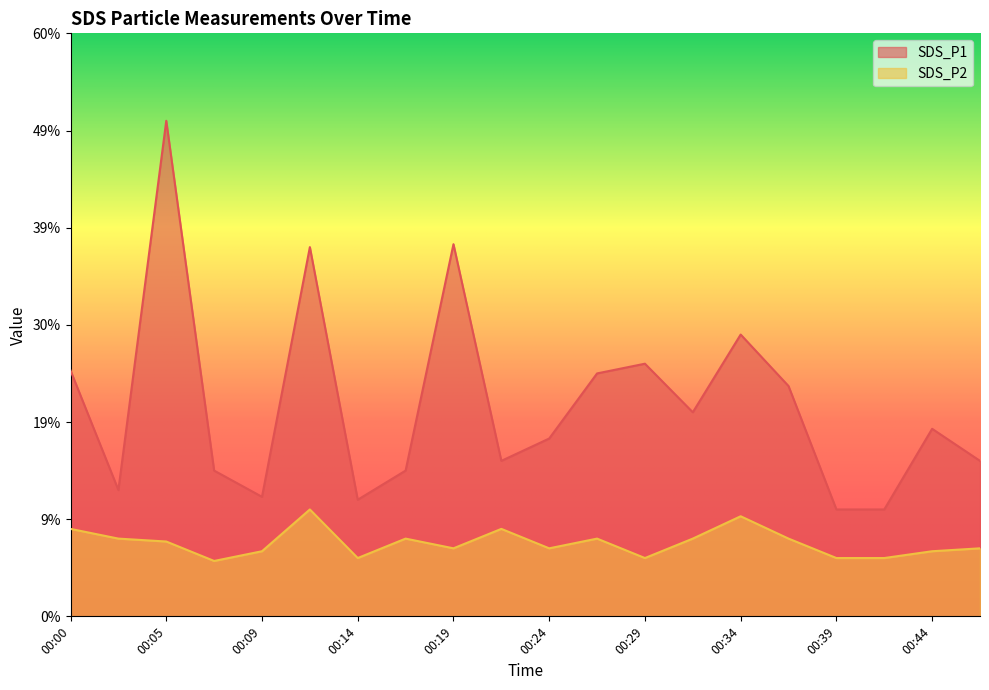

What is the total value across all series at 00:05?

5.9